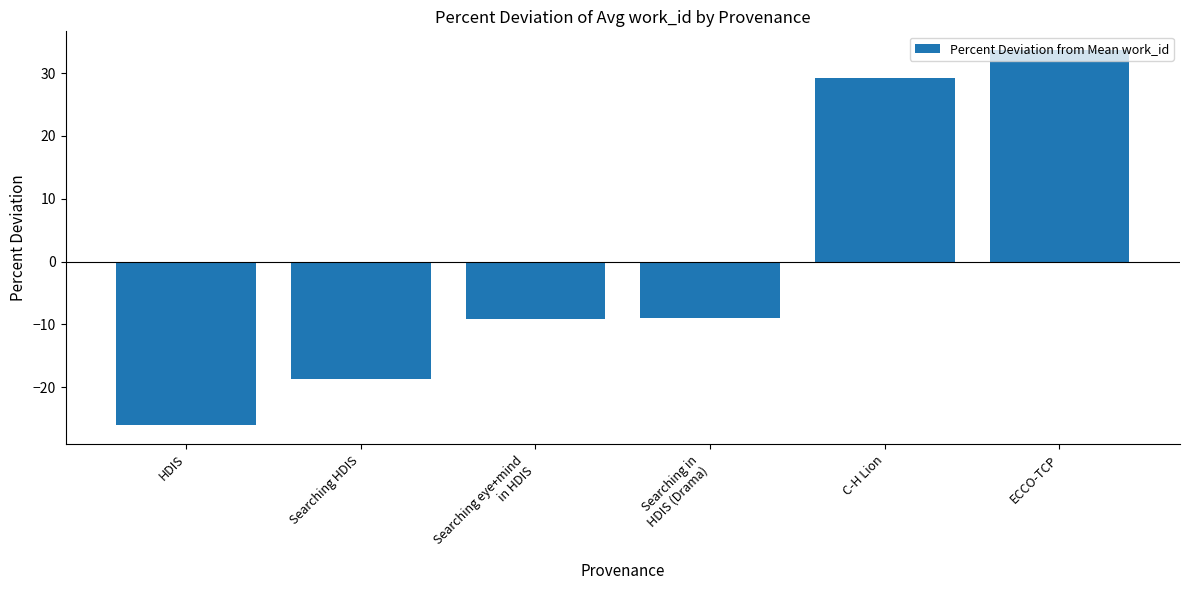

What is the difference between the second highest and minimum values?

55.3